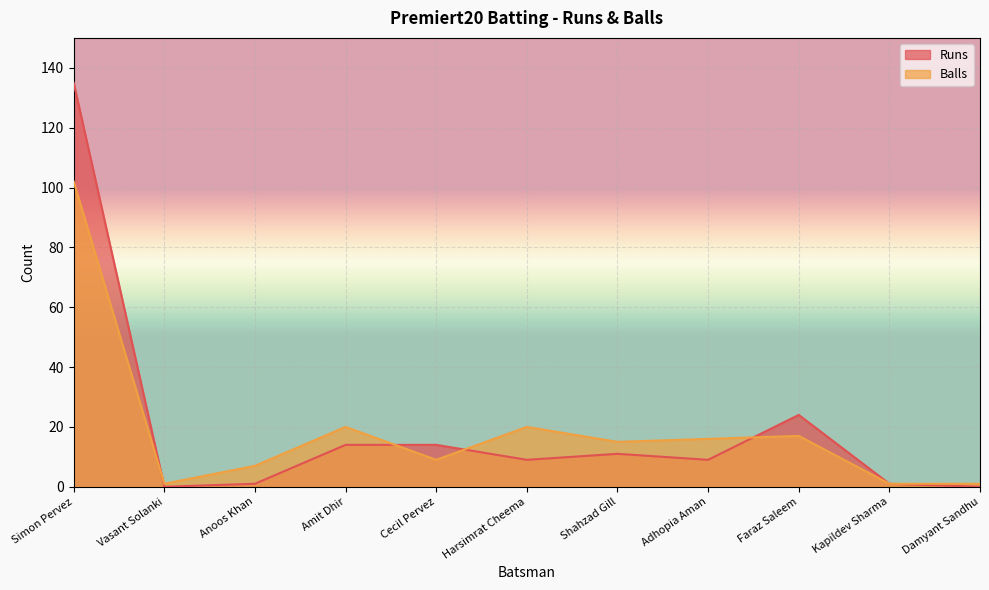

What is the sum of all Runs values?

218